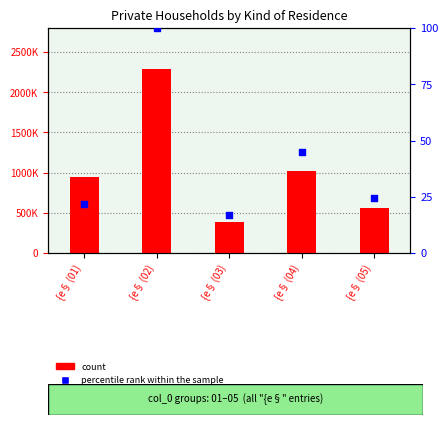

What are all the series names shown in the legend?

count, percentile rank within the sample